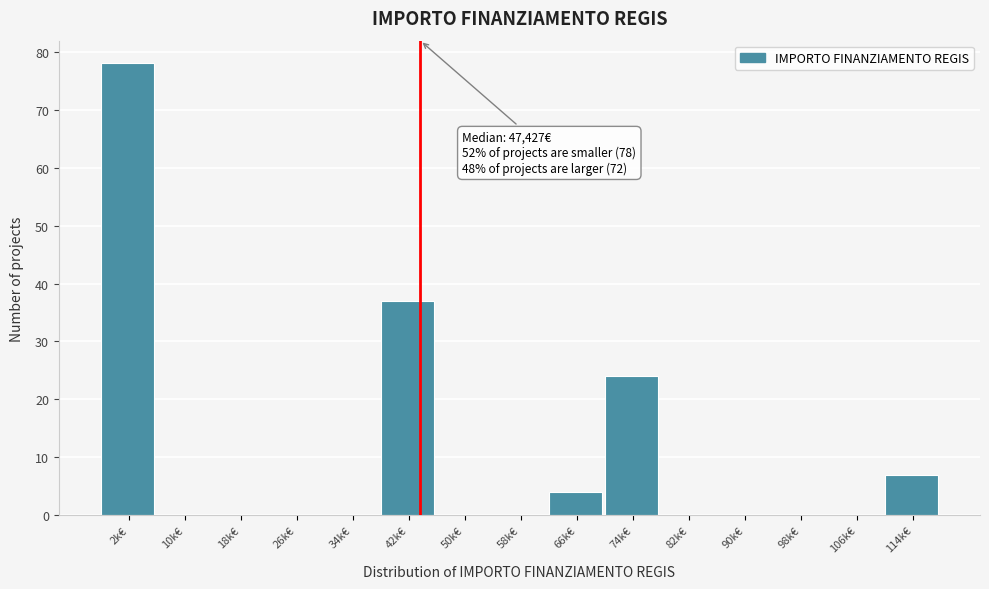

Reading left to right, list all the values displayed in this chart.

2k€=78	10k€=0	18k€=0	26k€=0	34k€=0	42k€=37	50k€=0	58k€=0	66k€=4	74k€=24	82k€=0	90k€=0	98k€=0	106k€=0	114k€=7